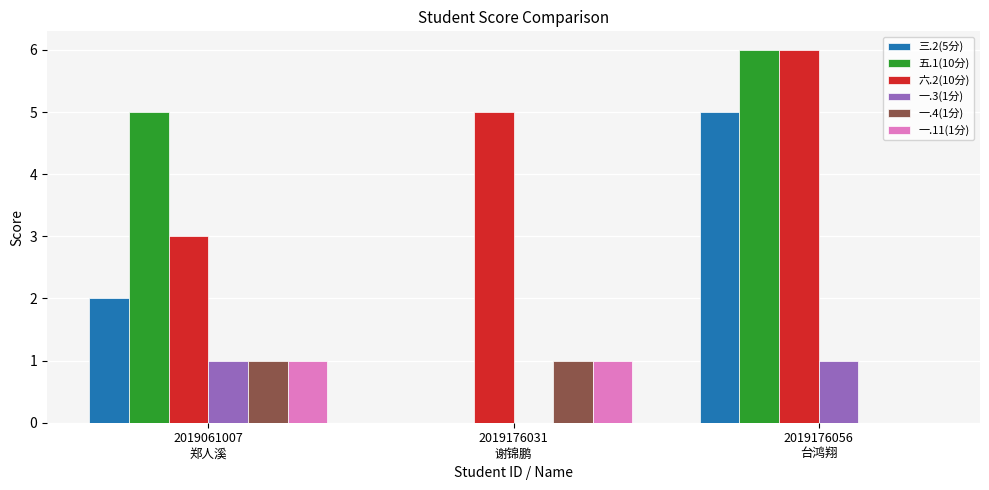

Which series has the largest total across all categories?

六.2(10分)